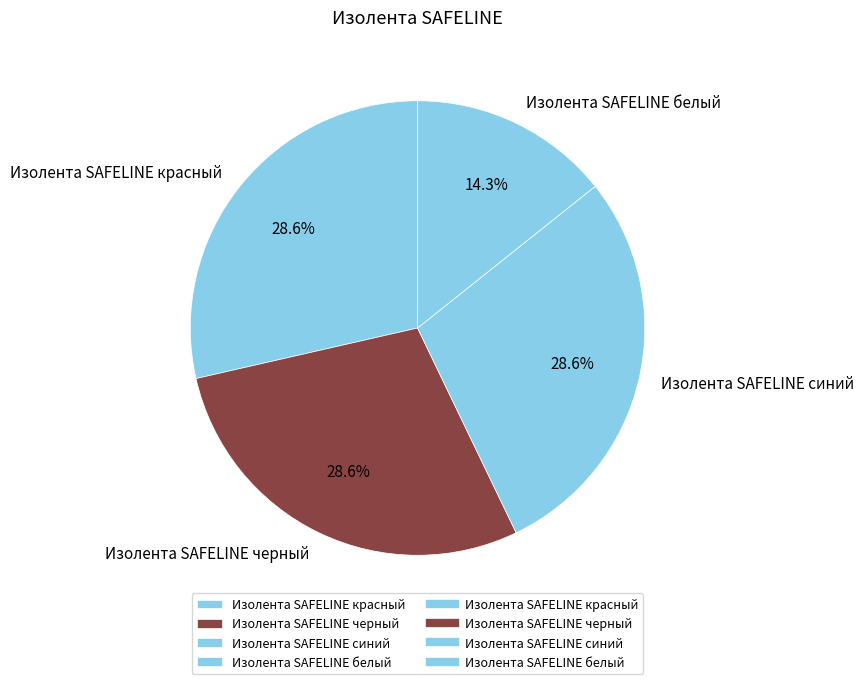

Between Изолента SAFELINE белый and Изолента SAFELINE черный, which is larger?

Изолента SAFELINE черный